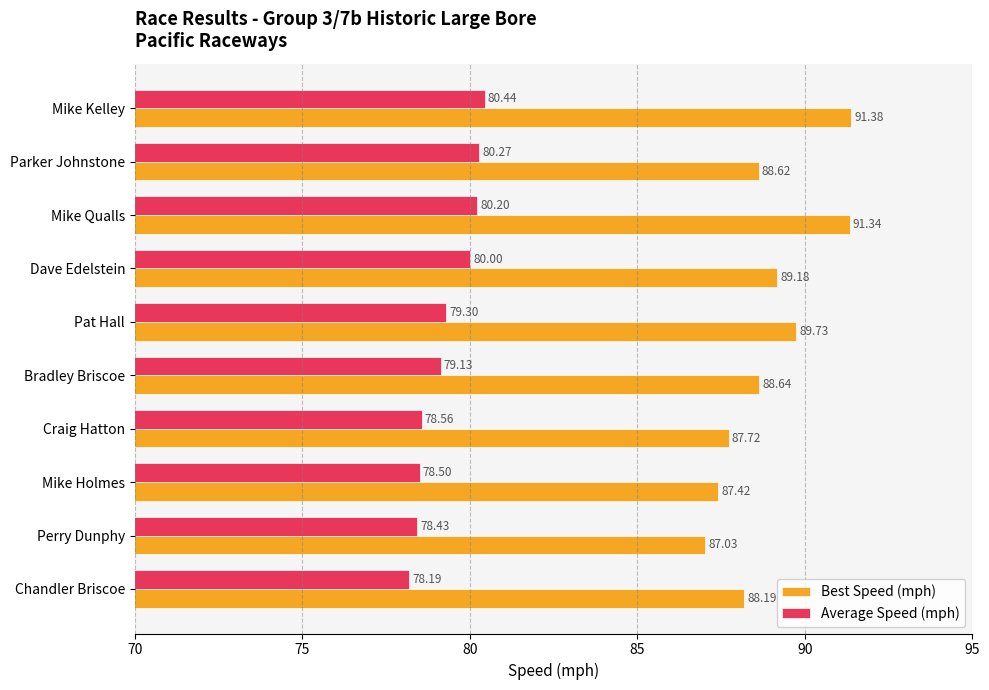

What is the difference between the highest and lowest values at Bradley Briscoe?

9.5